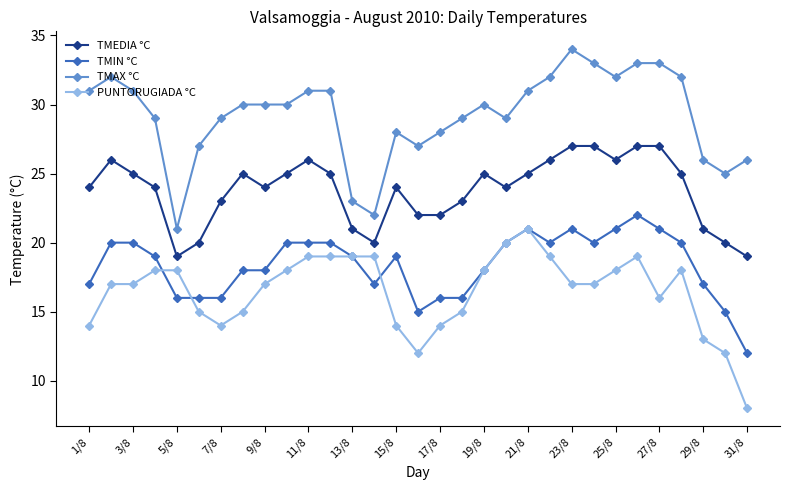

What is the difference between the maximum and minimum values in the TMEDIA °C series?

8